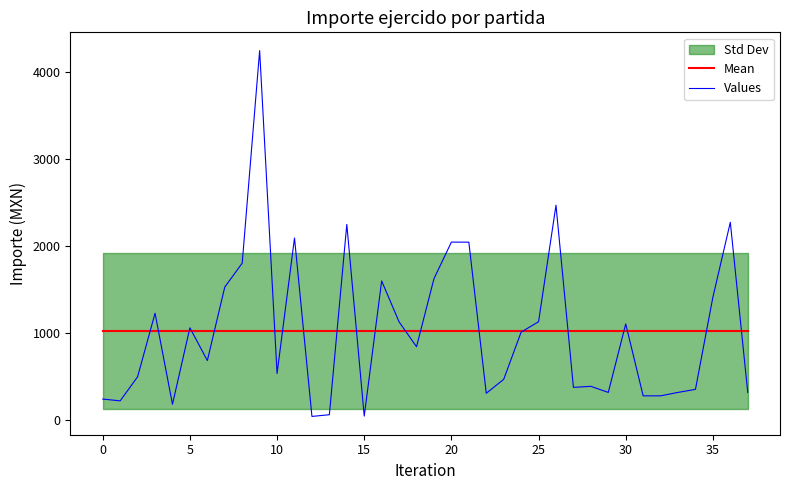

What is the minimum value for Mean?

1023.1